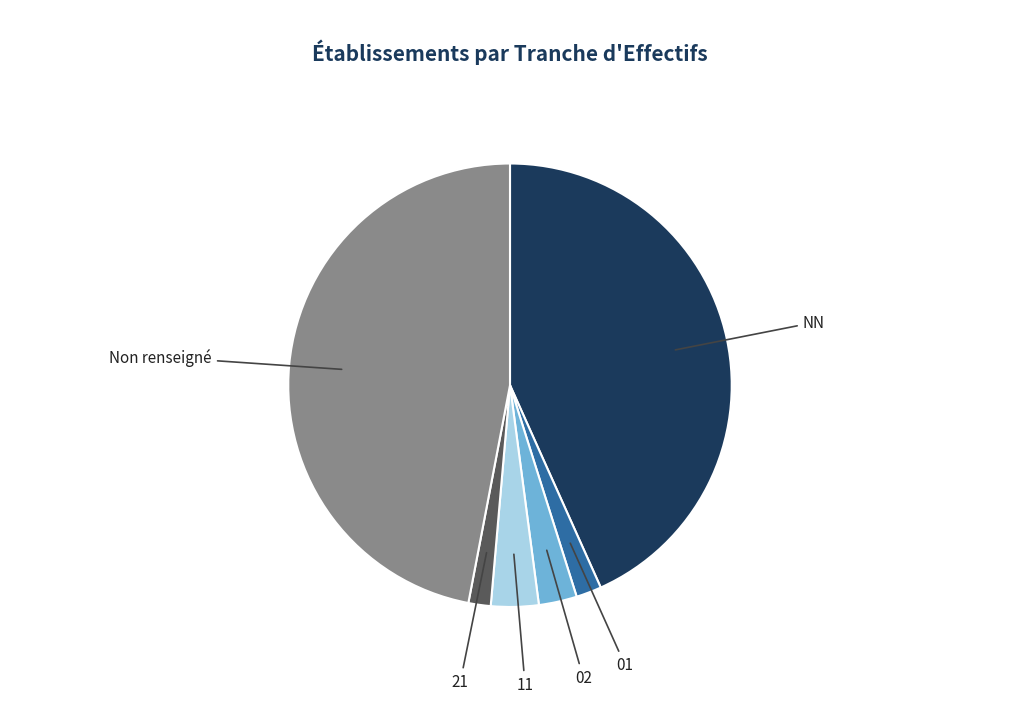

Combined, do 21 and 02 account for over 50%?

No